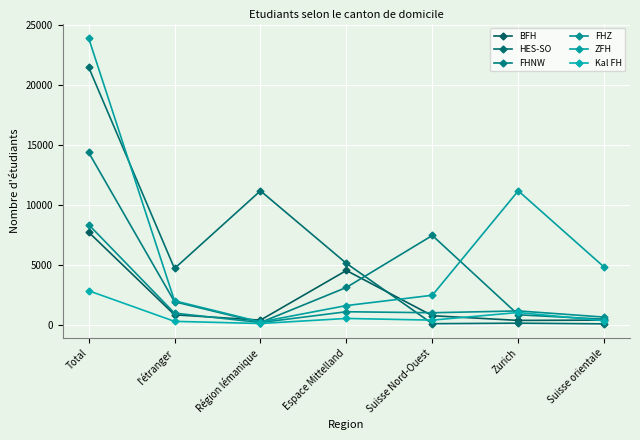

At which category does FHZ reach its first local peak?

Espace Mittelland